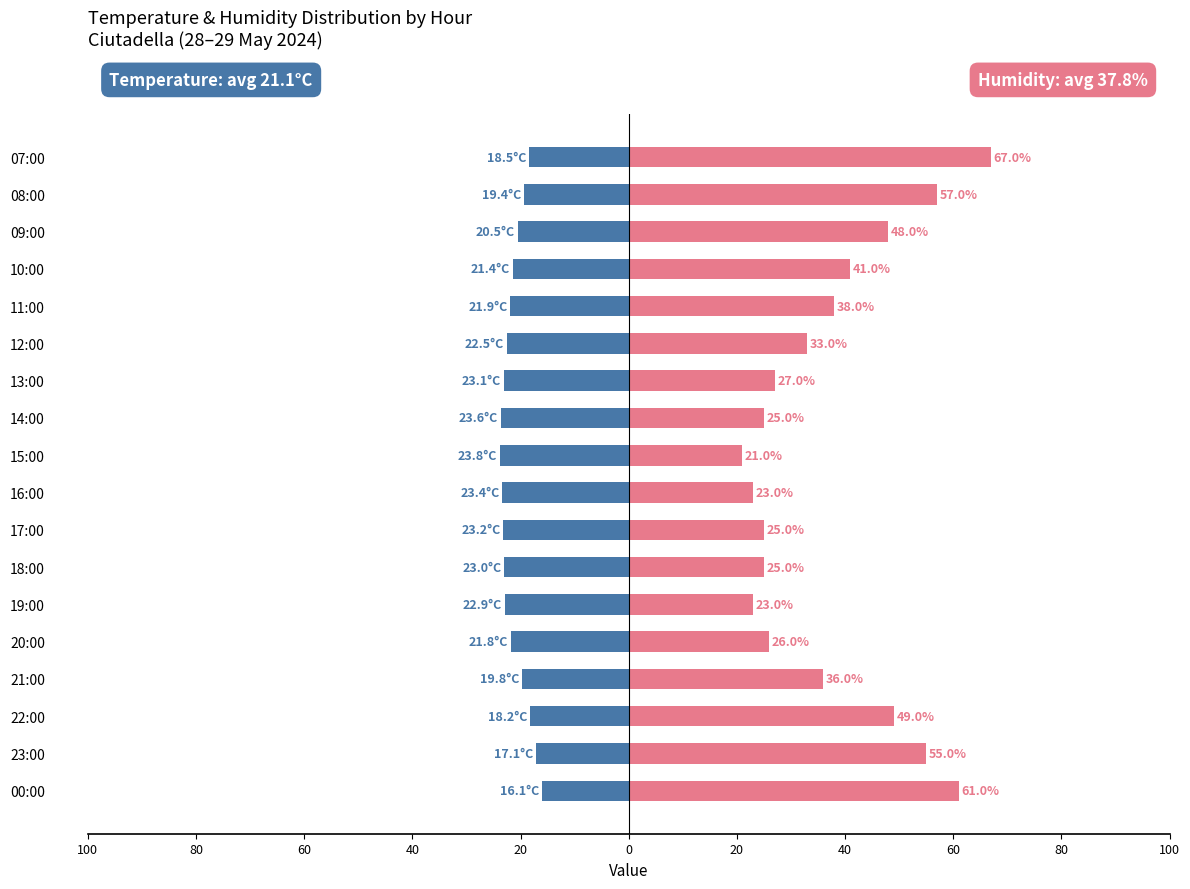

How many groups of bars are there?

18